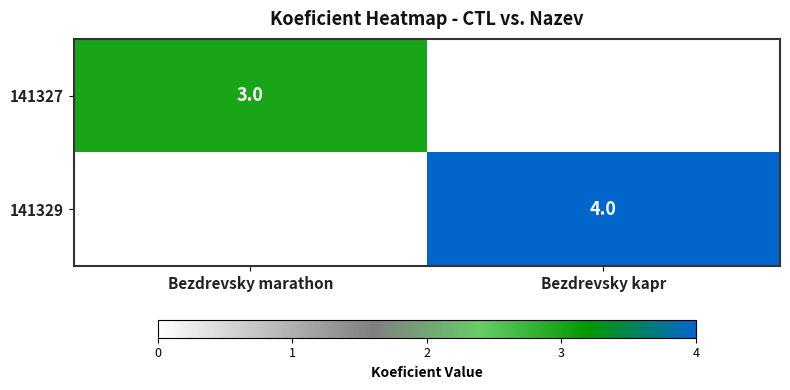

The value of 141327 at Bezdrevsky marathon is 3. True or false?

True